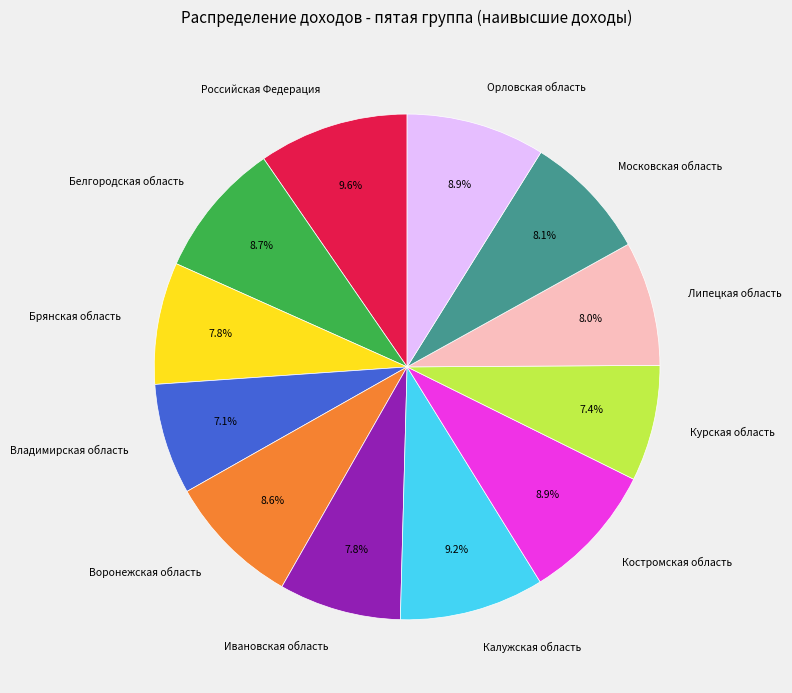

Does Владимирская область represent more than half of the total?

No